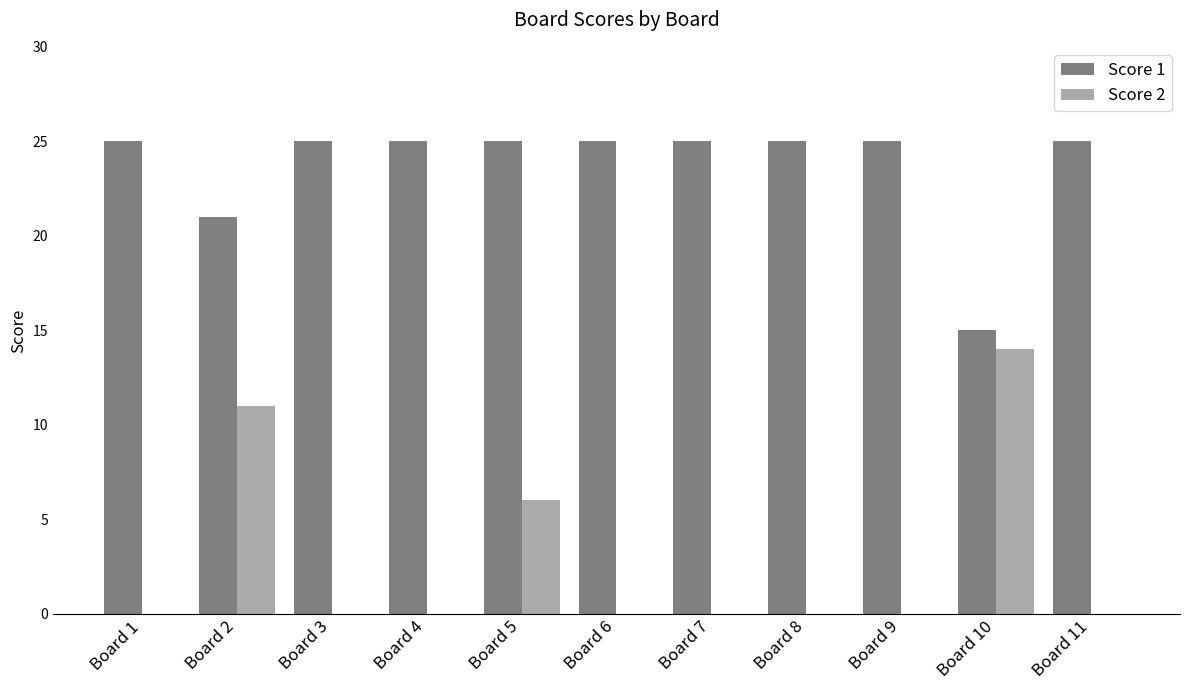

Is it true that Score 1 equals 25 at Board 3?

True